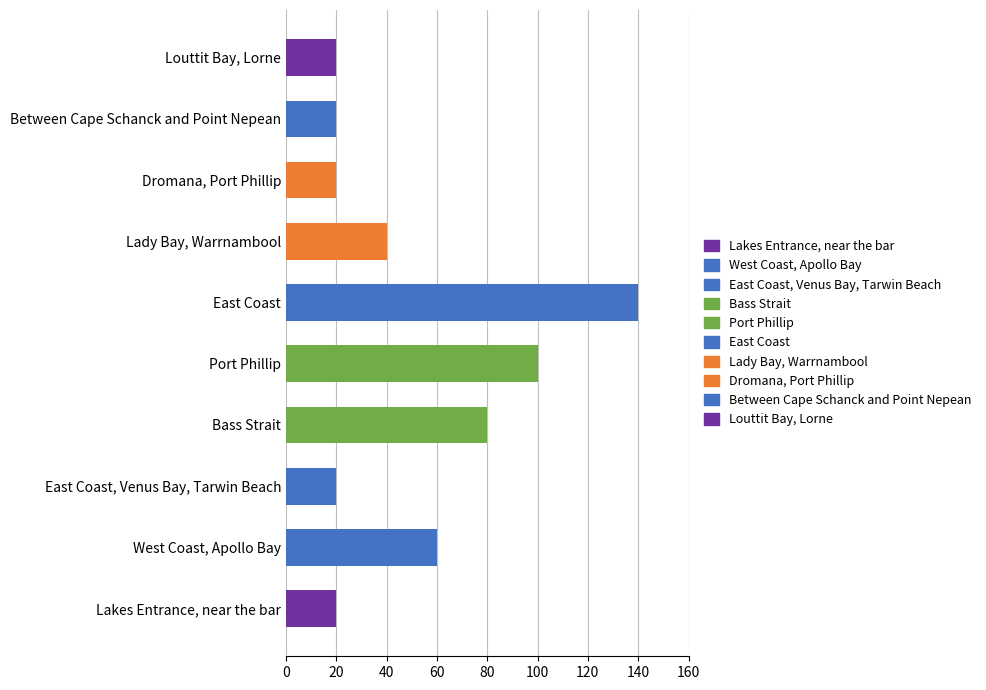

Between Port Phillip and Between Cape Schanck and Point Nepean, which is larger?

Port Phillip